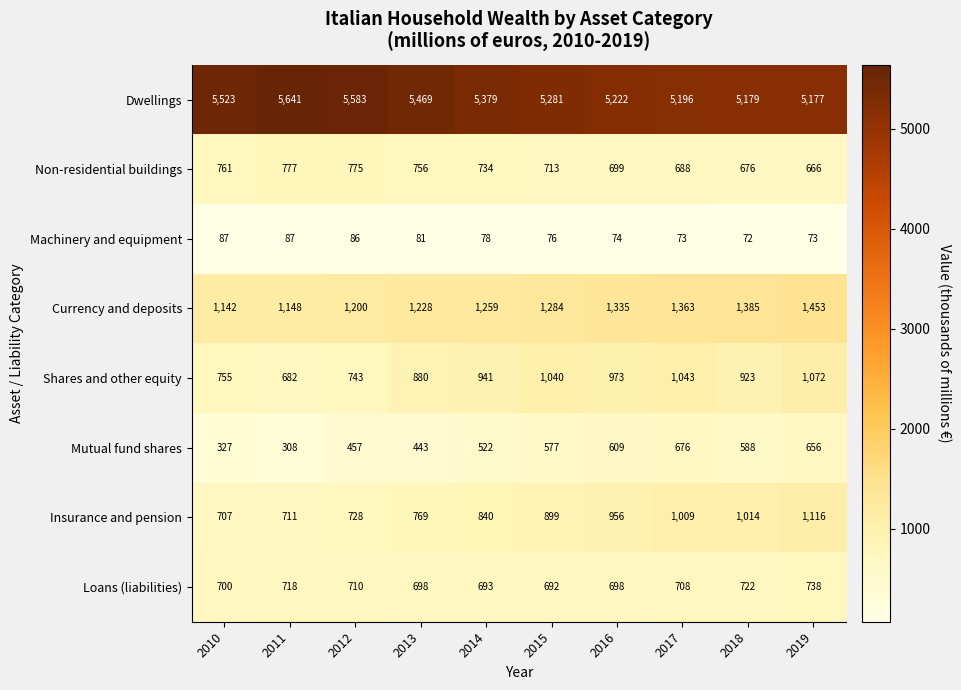

What is the difference between the second highest and second lowest values in the Currency and deposits series?

237